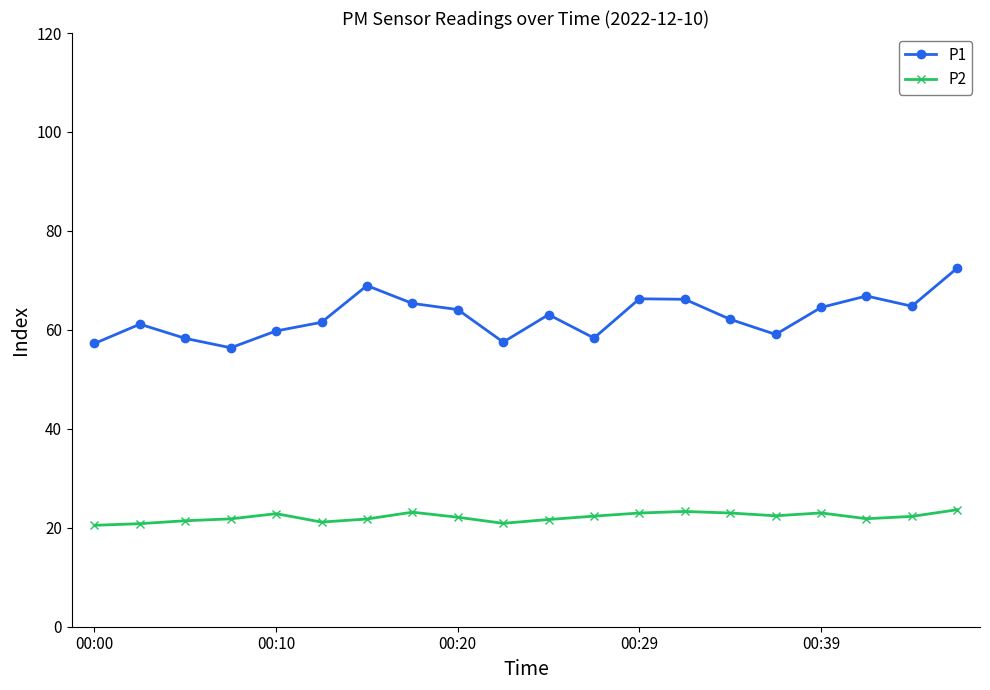

What is the sum of all P1 values?

1254.1